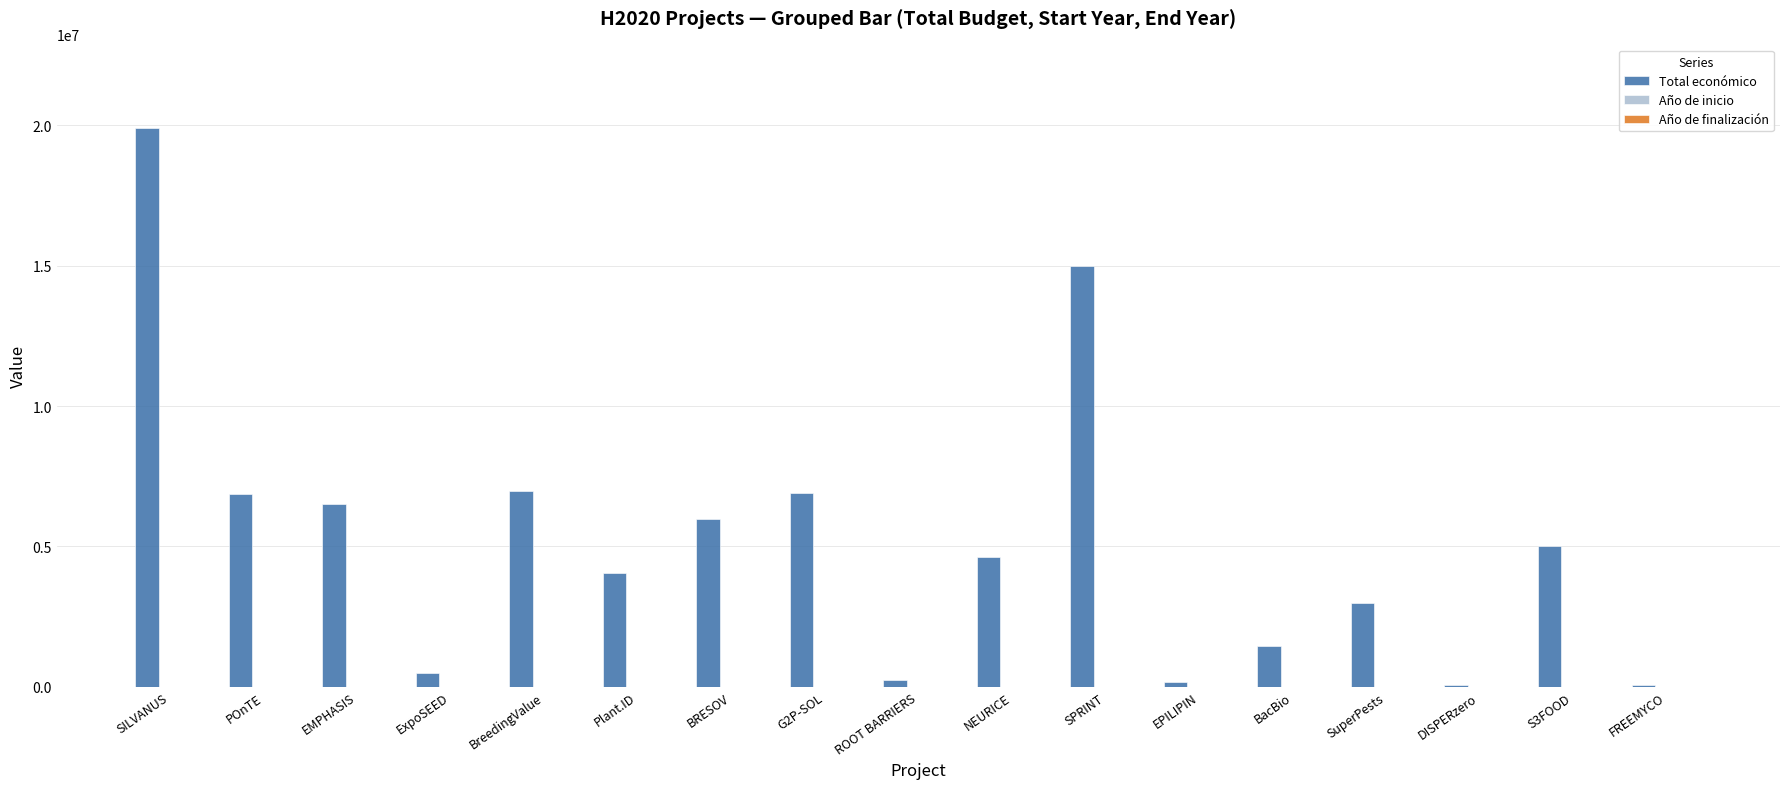

How many groups of bars are there?

17